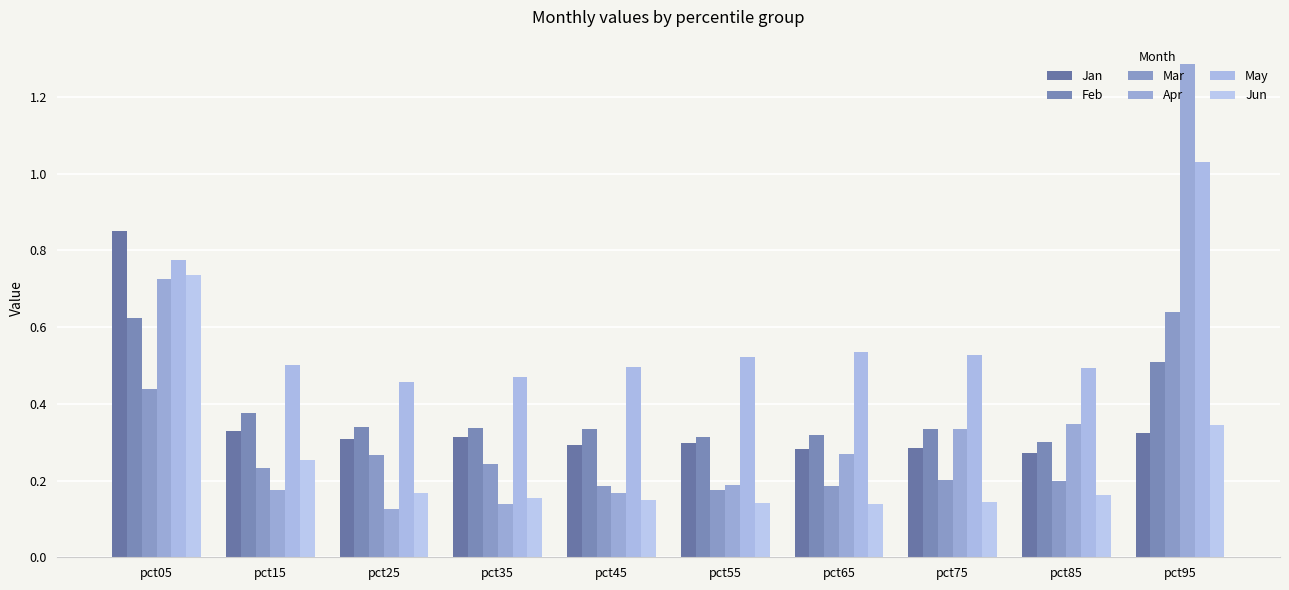

What are all the series names shown in the legend?

Jan, Feb, Mar, Apr, May, Jun